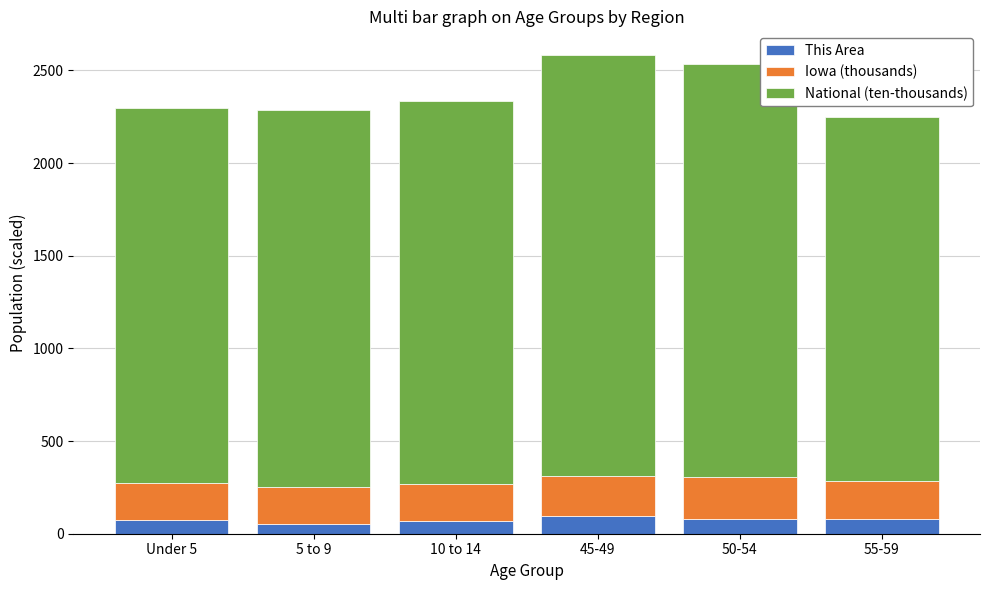

Are the bars horizontal?

No